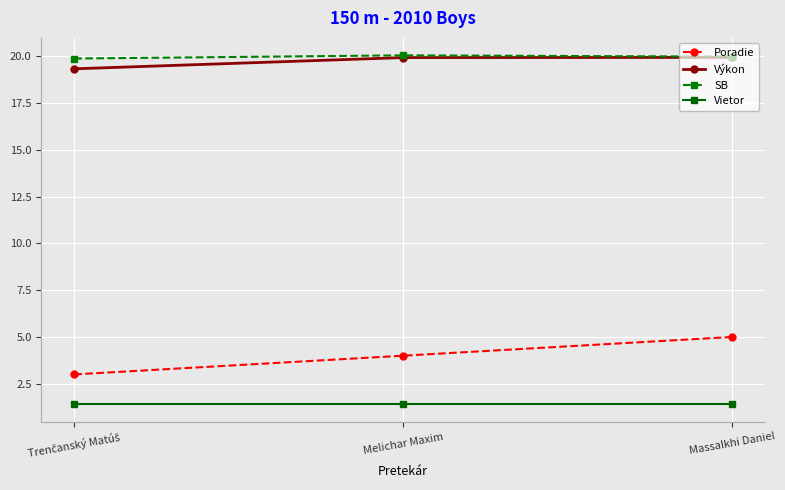

Which series has the largest total across all categories?

SB